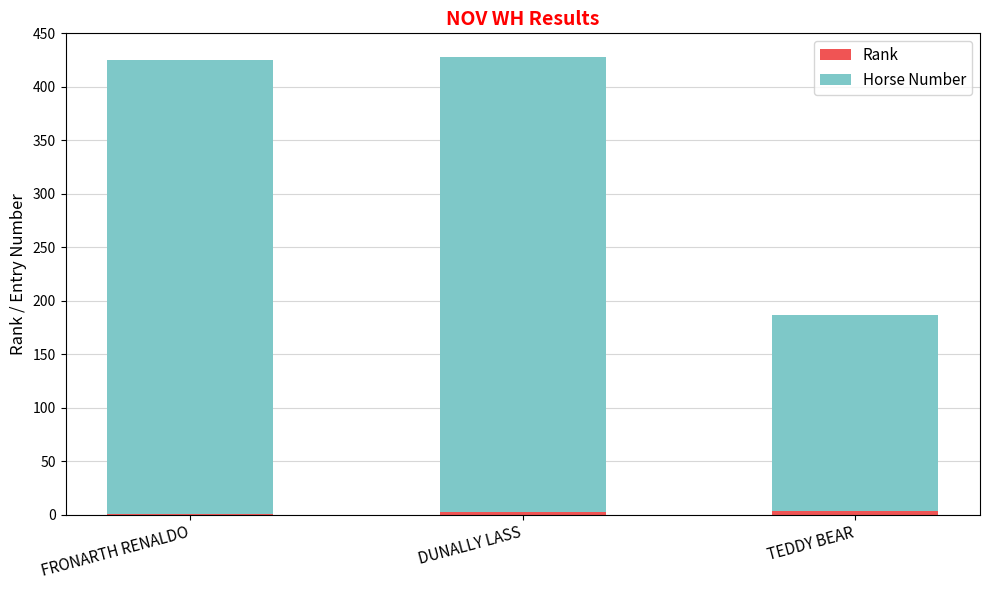

Which series has the largest total across all categories?

Horse Number